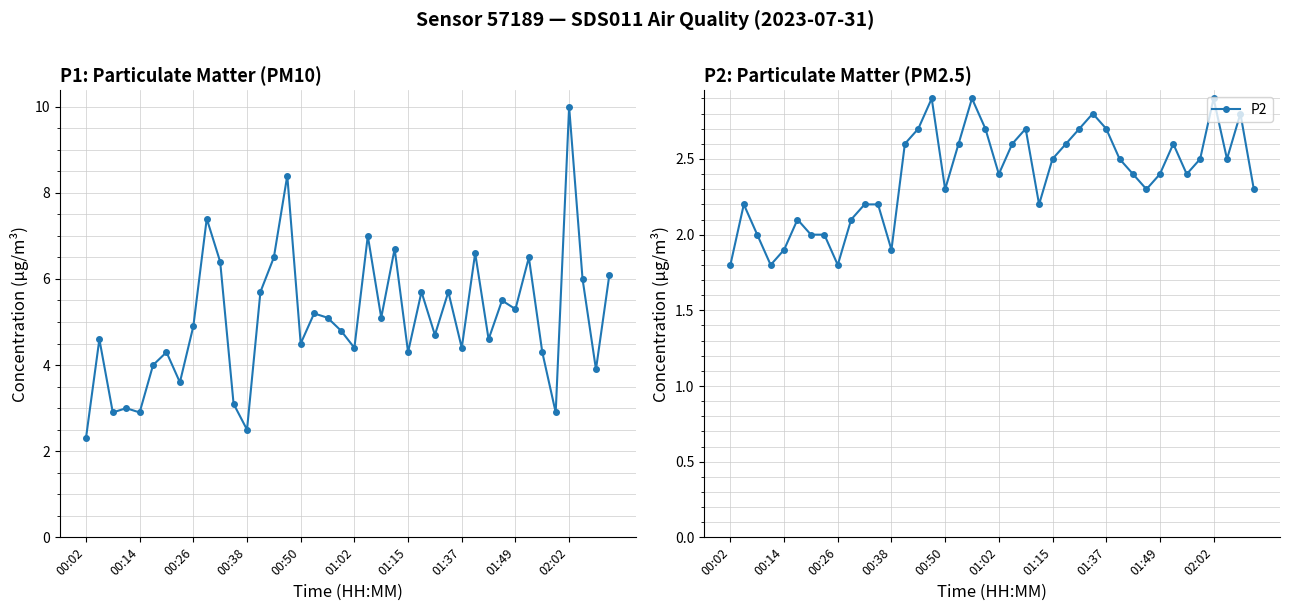

True or false: P2 has a value of 2.9 at 02:02.

True